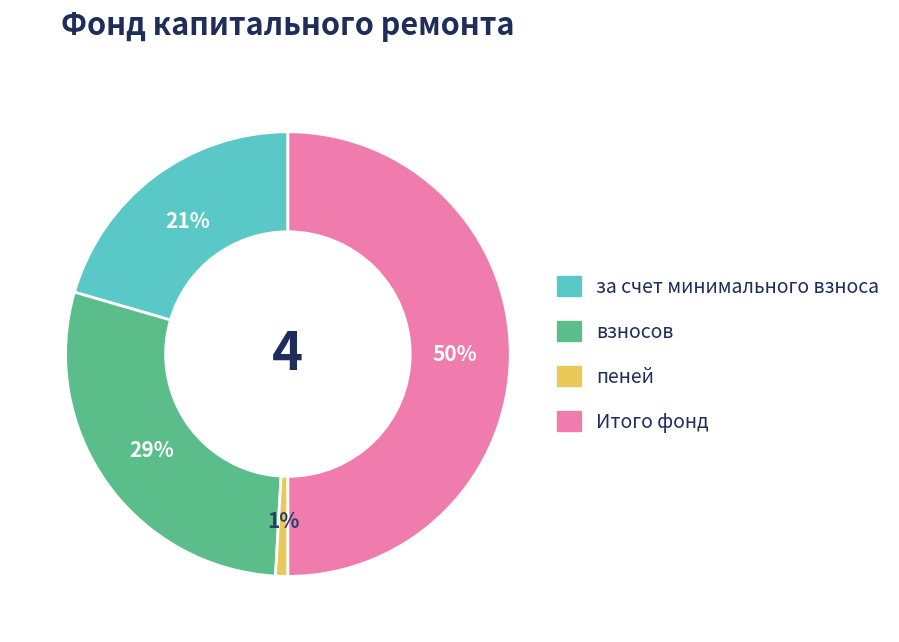

Do Итого фонд and взносов together represent more than half of the pie?

Yes